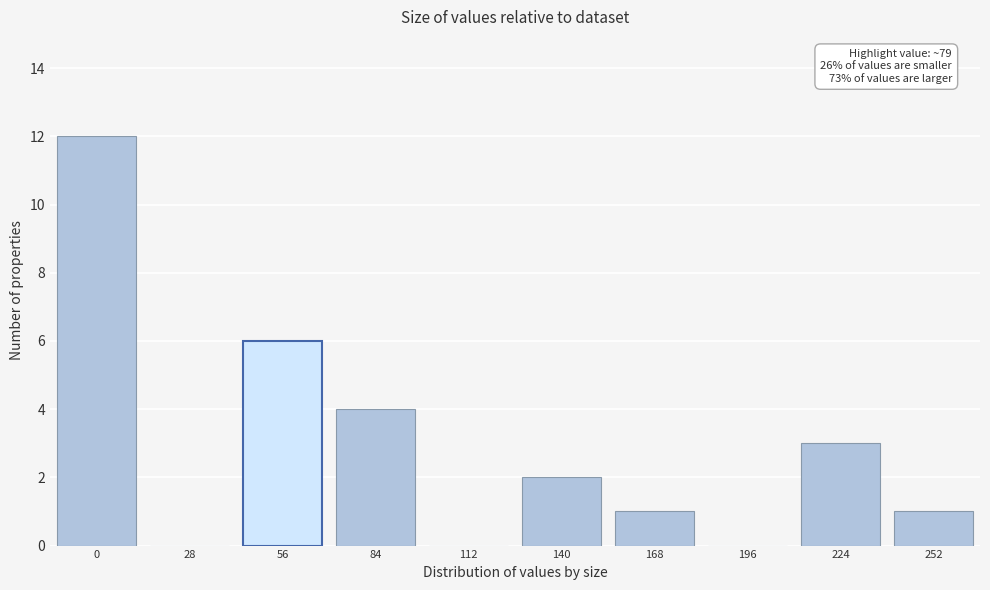

Reading left to right, transcribe all the data shown in this chart.

0=12	28=0	56=6	84=4	112=0	140=2	168=1	196=0	224=3	252=1